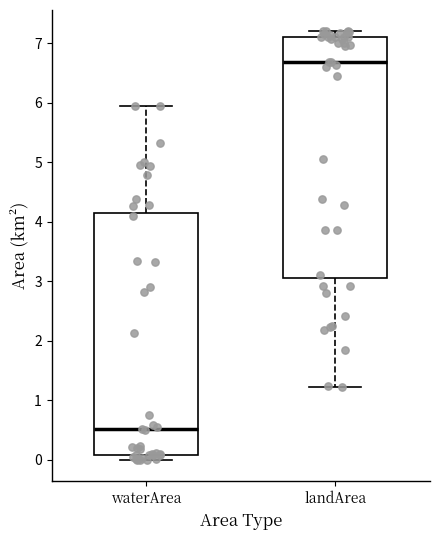

Which box has the lowest median line?

waterArea